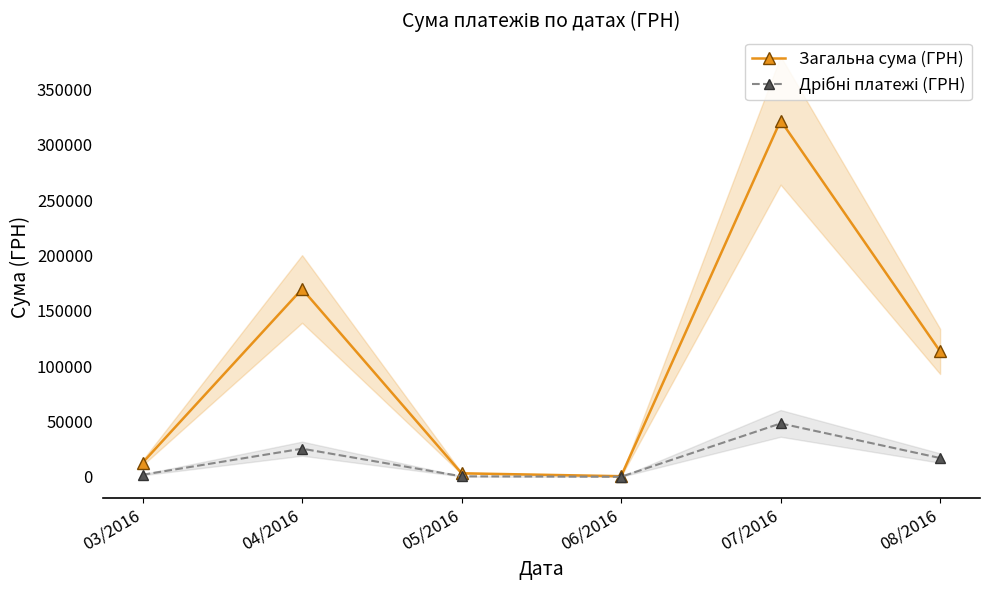

What is the sum of all Загальна сума (ГРН) values?

621909.4